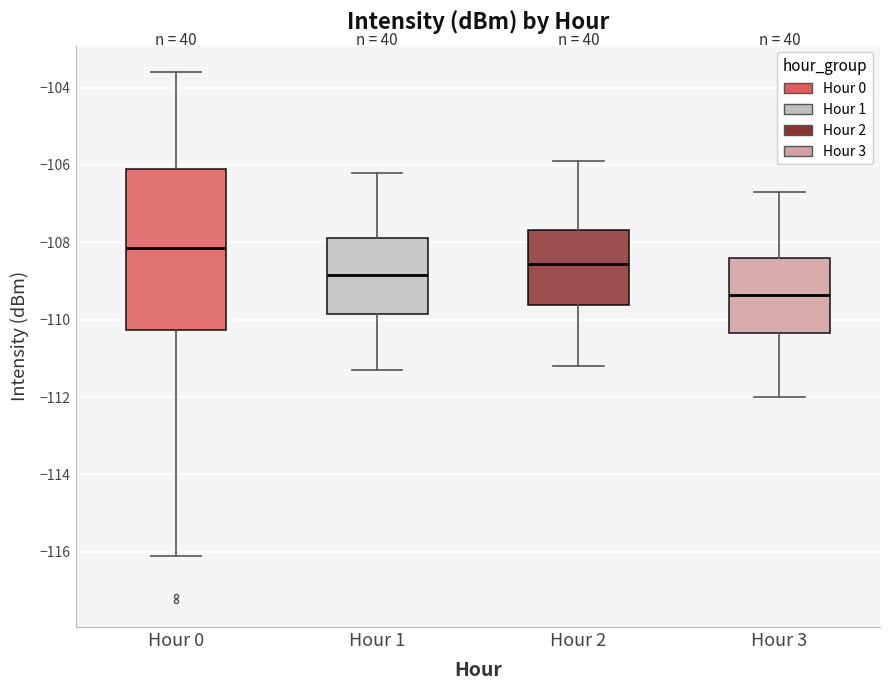

Reading left to right, read every box against the y-axis: the position of its median line, the range the box covers, and the ends of its whiskers. The values are not printed on the chart, so give them approximately, as read against the axis.

Hour 0: median -108.2, box -110.2 to -106.2, whiskers -116.2 to -103.6
Hour 1: median -108.8, box -109.8 to -107.8, whiskers -111.2 to -106.2
Hour 2: median -108.6, box -109.6 to -107.6, whiskers -111.2 to -105.8
Hour 3: median -109.4, box -110.4 to -108.4, whiskers -112.0 to -106.6